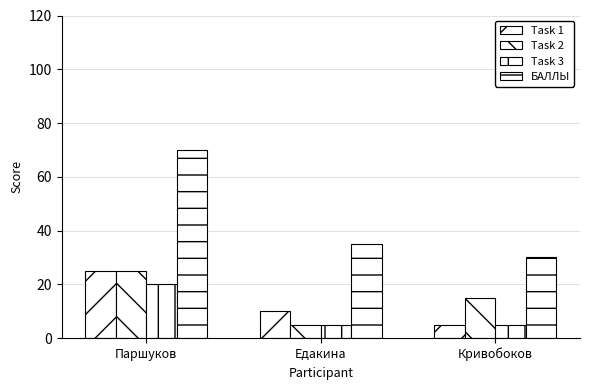

What is the difference between the maximum and minimum values in the Task 2 series?

20